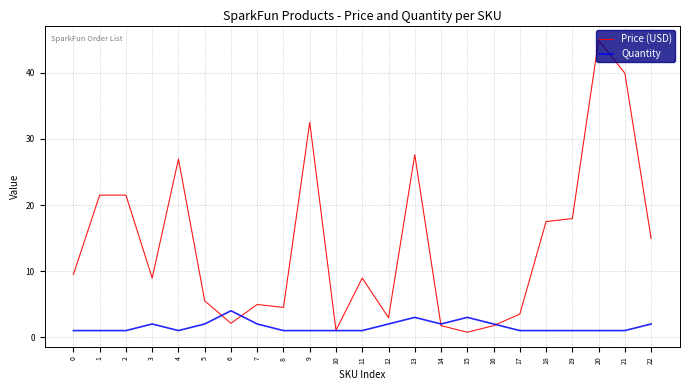

Rank the series by their average value, from lowest to highest.

Quantity, Price (USD)